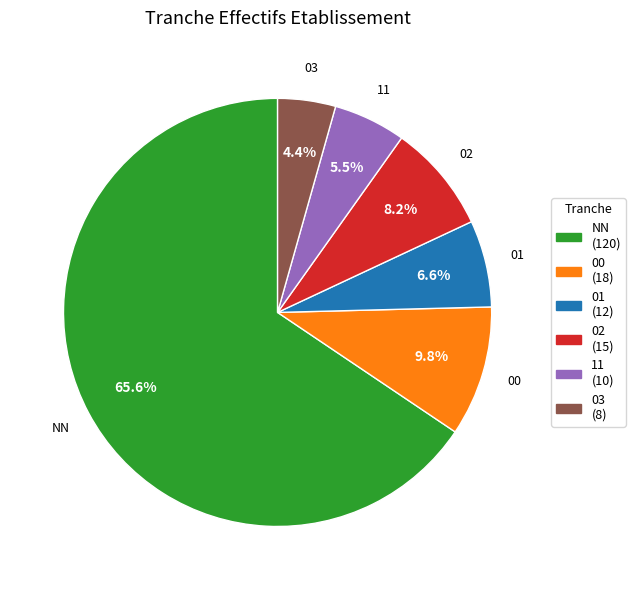

To the nearest percent, what is the difference between the largest and smallest slice percentages?

61%